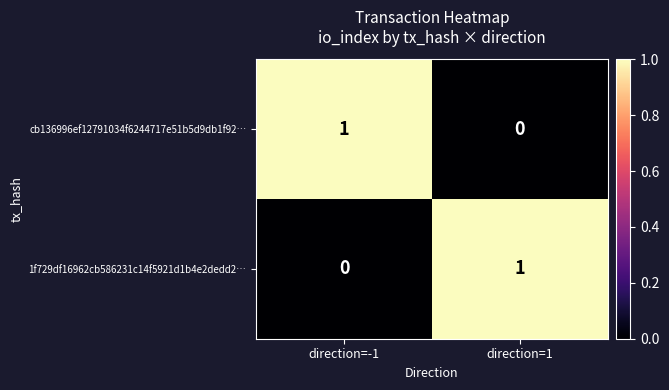

How many distinct data groups are displayed?

2